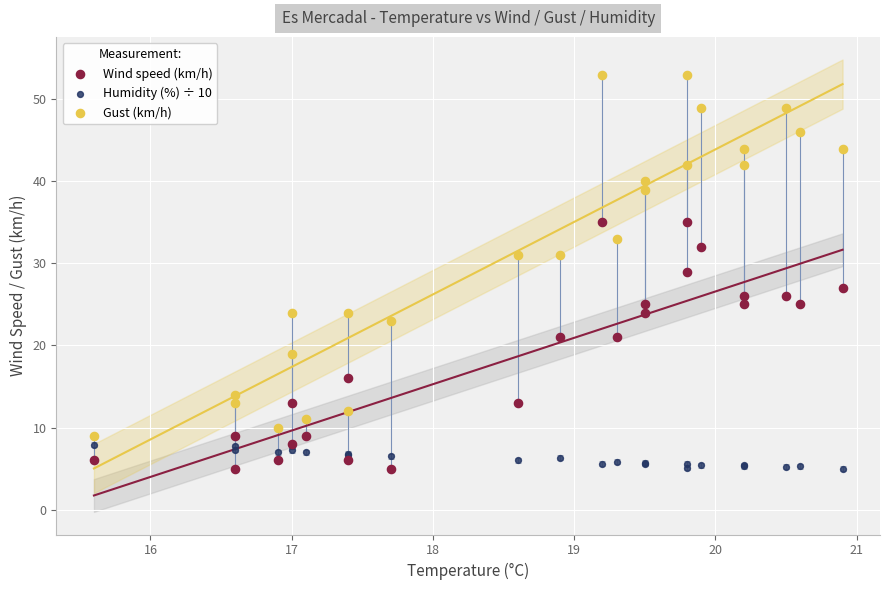

Which series has the largest Y range (max minus min)?

Gust (km/h)